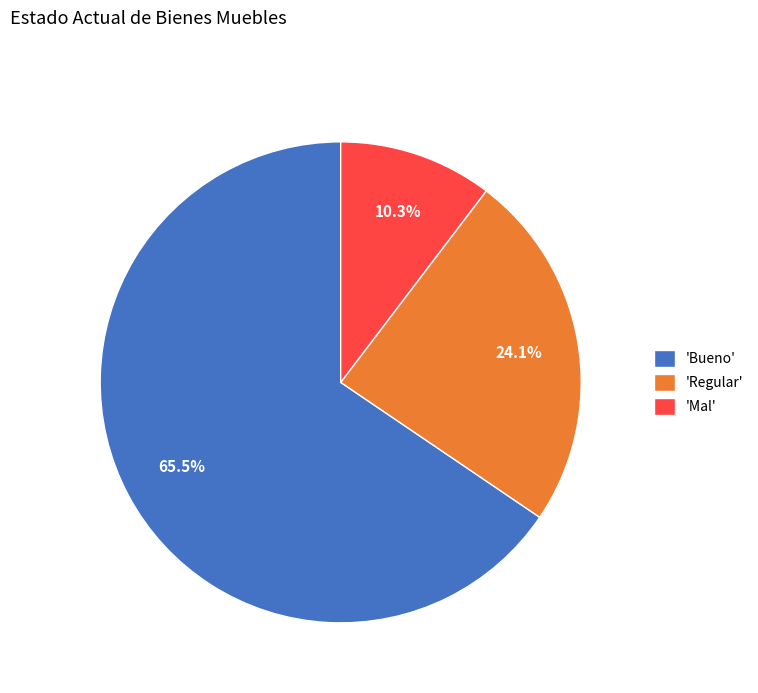

To the nearest percent, what is the average slice percentage?

33%